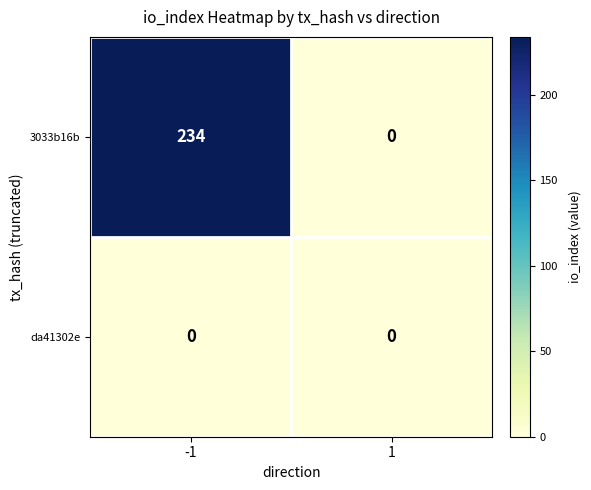

Reading right to left, what are all the values shown in this chart?

3033b16b: 1=0	-1=234
da41302e: 1=0	-1=0